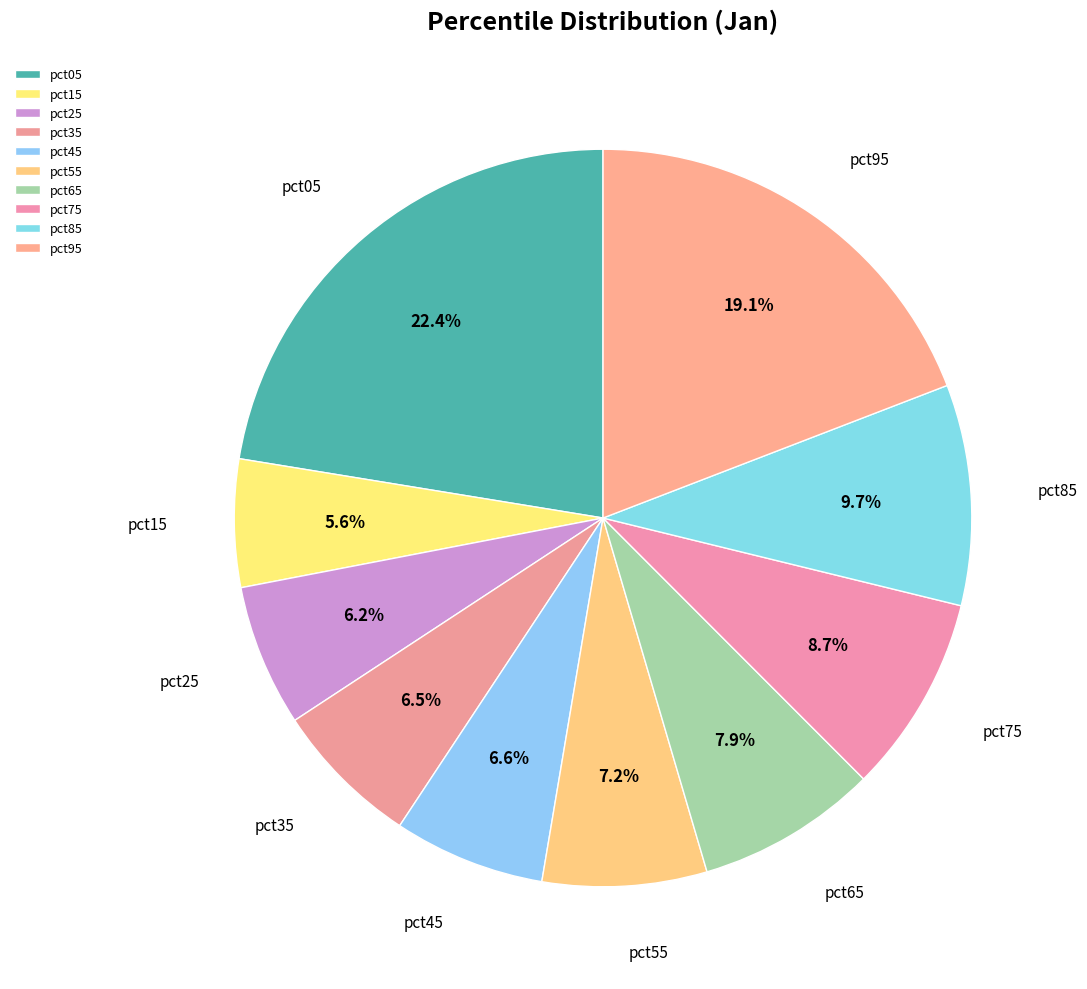

How many slices are in this pie chart?

10